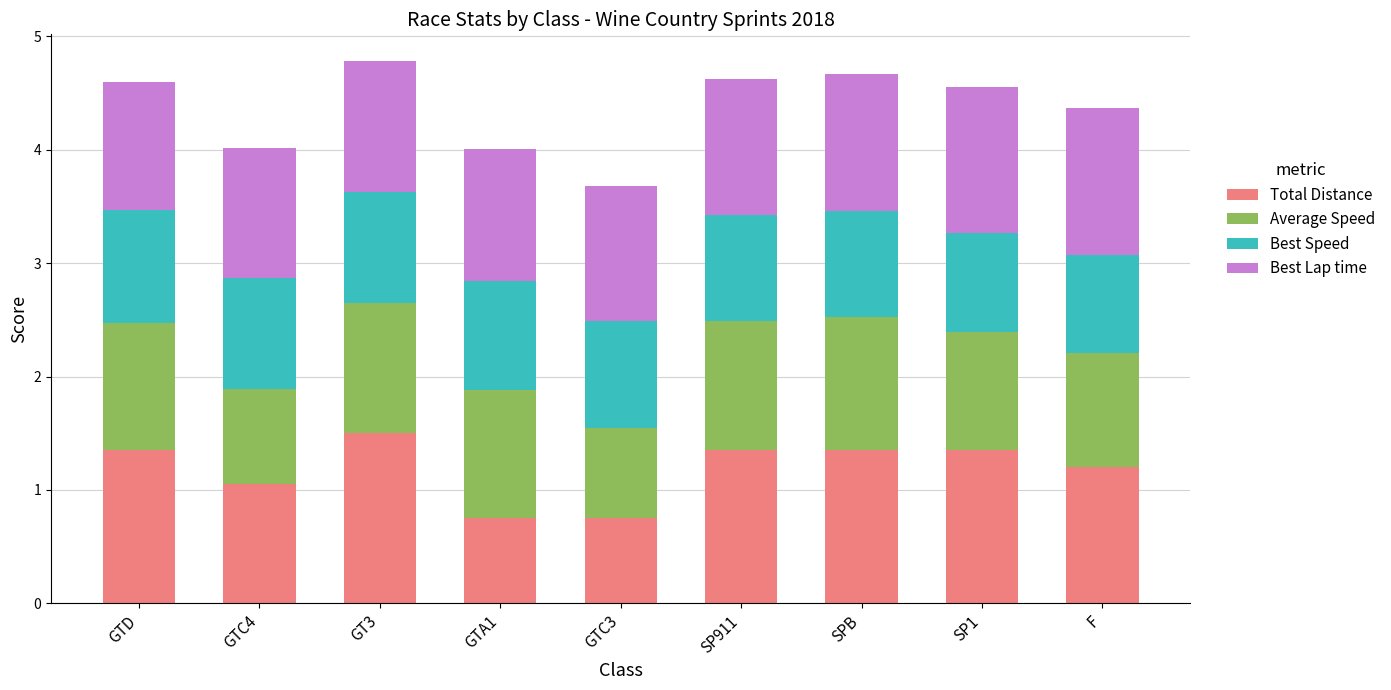

What is the minimum value for Total Distance?

0.8